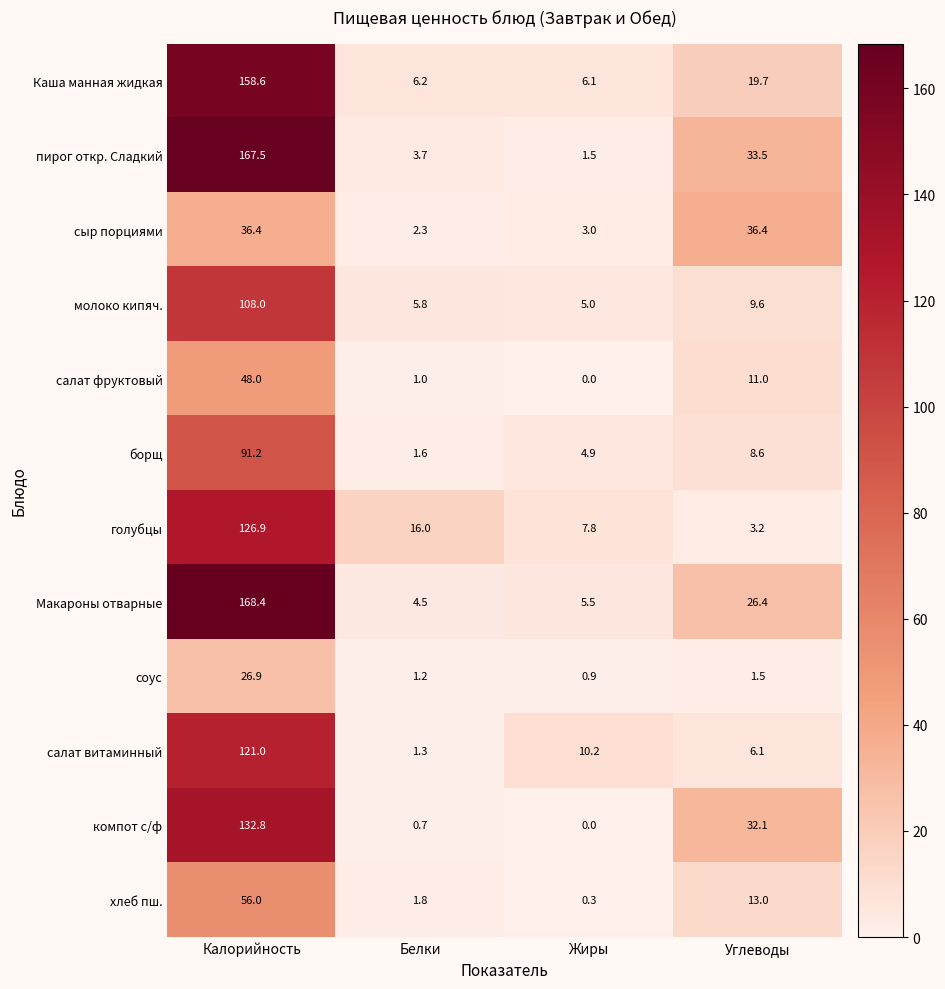

What is the average value of the хлеб пш. series?

17.8